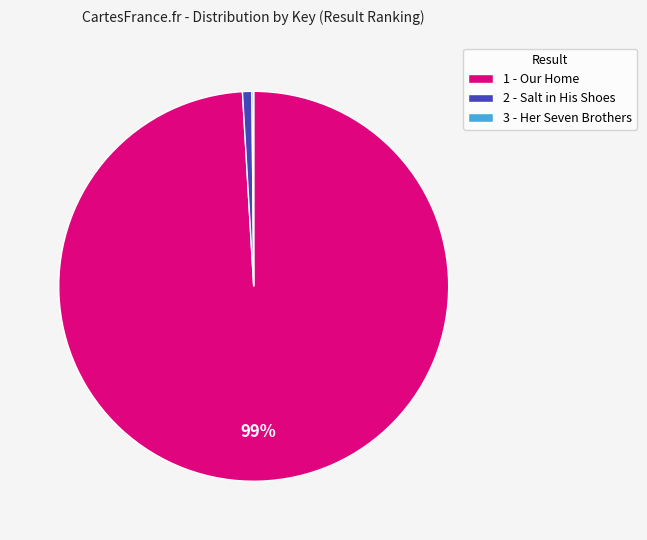

Between 2 - Salt in His Shoes and 1 - Our Home, which is larger?

1 - Our Home